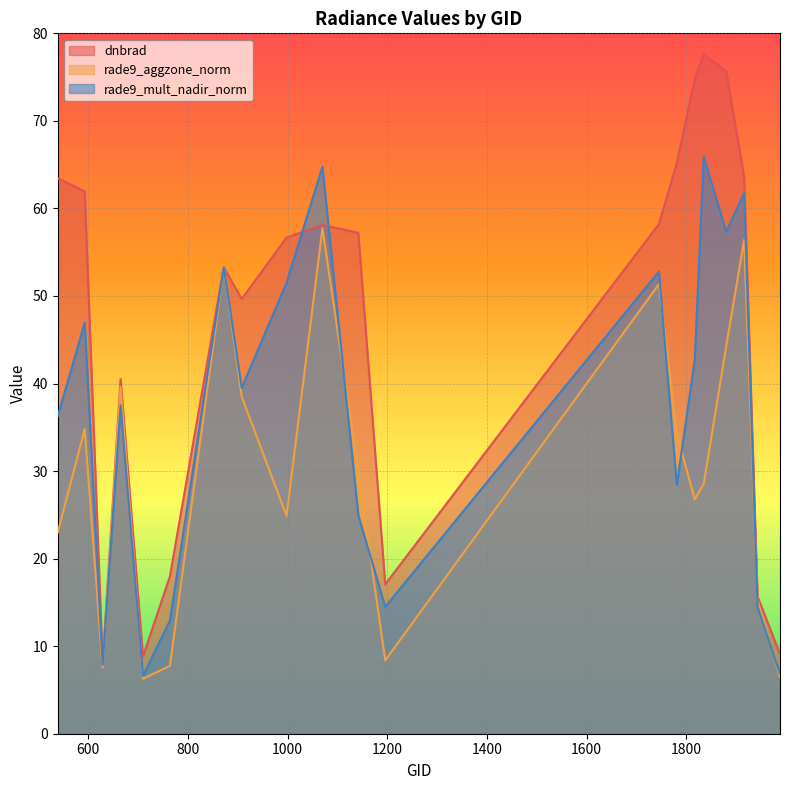

In rade9_aggzone_norm, how many points are higher than both neighbors (excluding endpoints)?

6